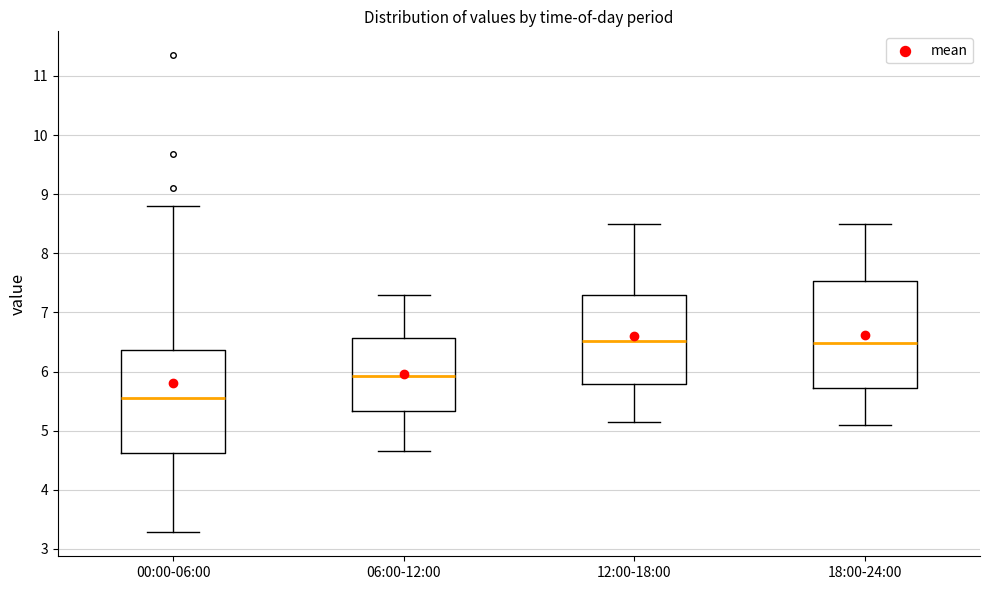

Reading left to right, transcribe this box plot: for each box, give where its median line is, the range the box spans, and where its two whiskers end, as read against the y-axis. The values are not printed on the chart, so give them approximately, as read against the axis.

00:00-06:00: median 5.6, box 4.6 to 6.4, whiskers 3.3 to 8.8
06:00-12:00: median 5.9, box 5.3 to 6.6, whiskers 4.7 to 7.3
12:00-18:00: median 6.5, box 5.8 to 7.3, whiskers 5.2 to 8.5
18:00-24:00: median 6.5, box 5.7 to 7.5, whiskers 5.1 to 8.5